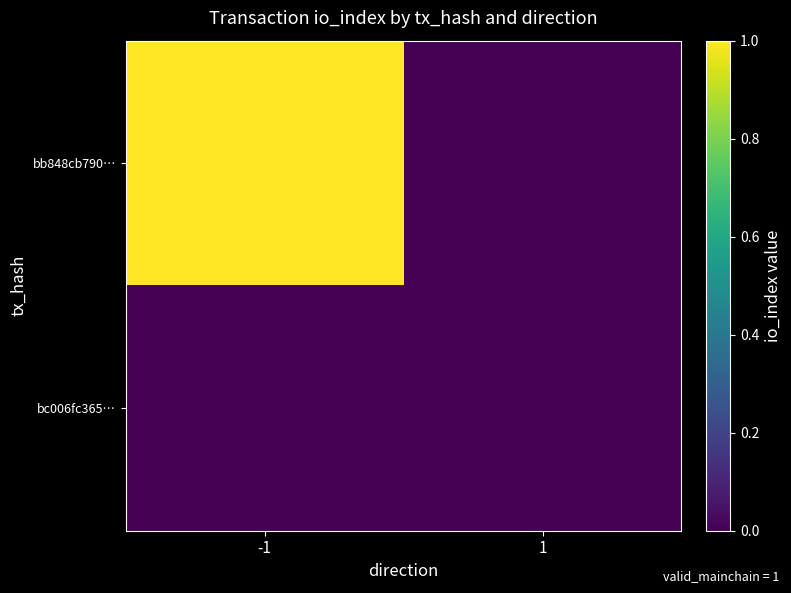

Which series has the largest range (max minus min)?

bb848cb790…